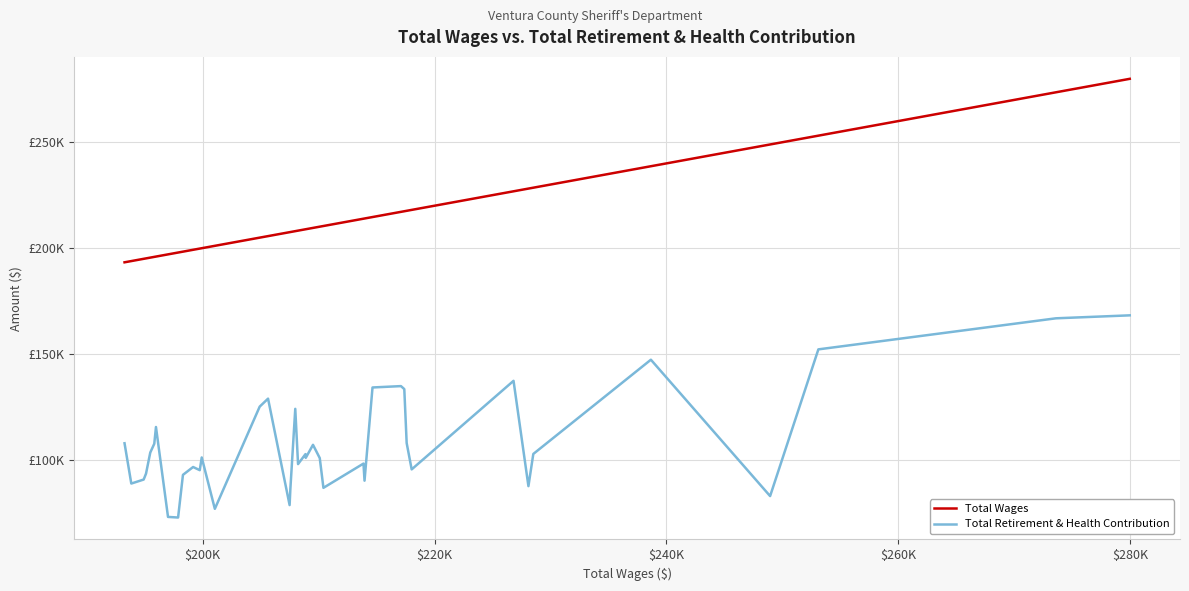

At how many categories does at least one series exceed 172753?

40